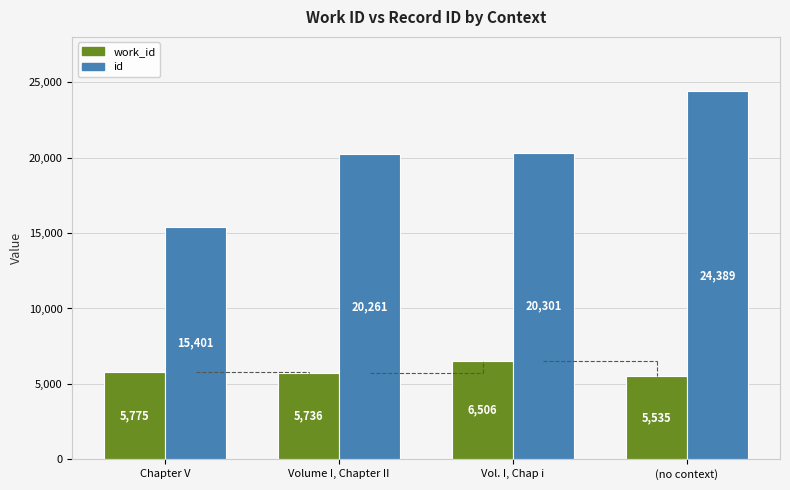

Is it true that id equals 24389 at (no context)?

True